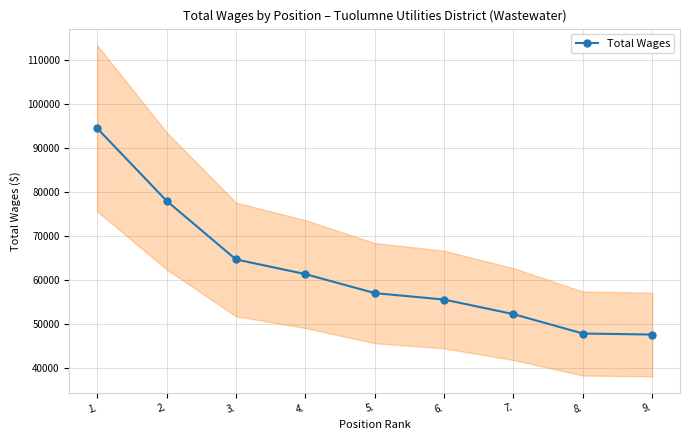

Which category has the highest value across all series?

1.